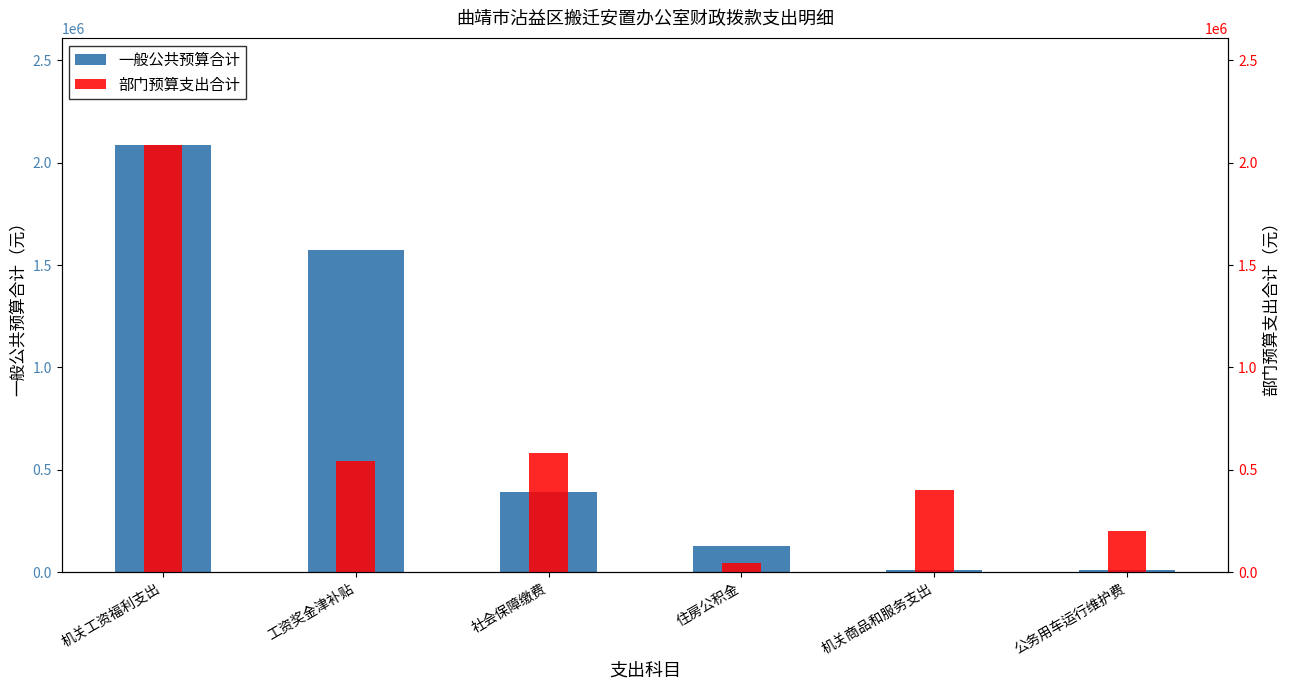

How many values in the 一般公共预算合计 series are below 389299?

3